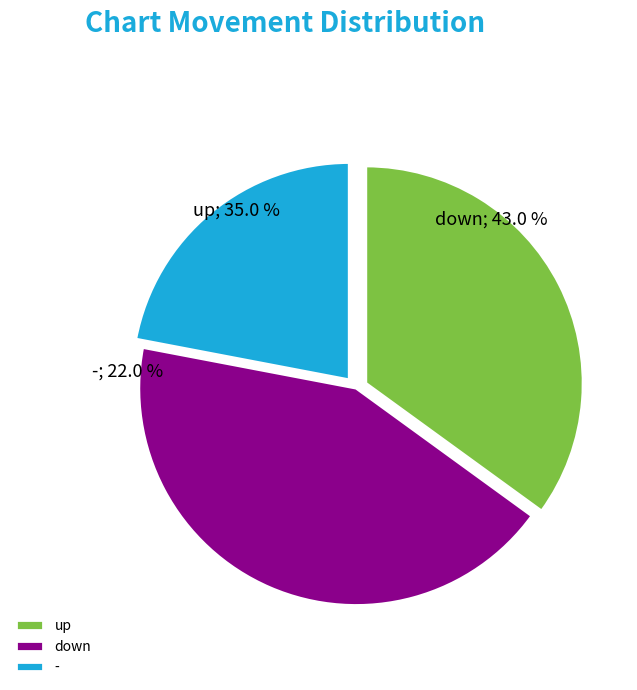

What is the change in value from down to -?

-21